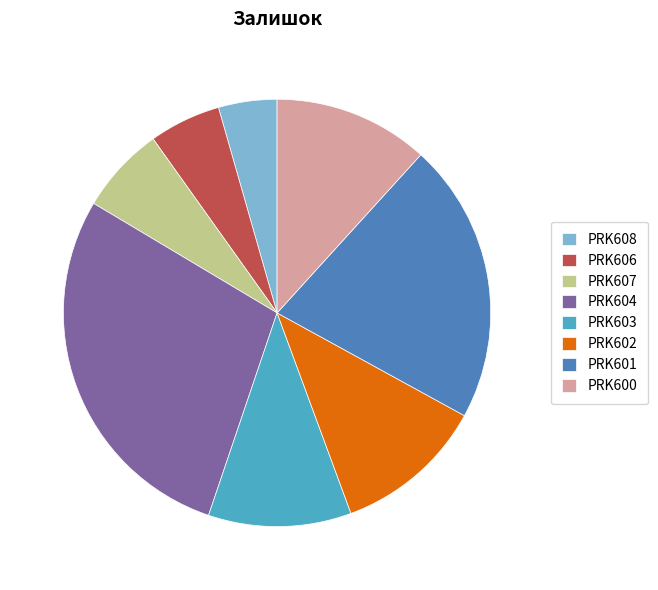

Is the sum of PRK608 and PRK606 greater than half?

No